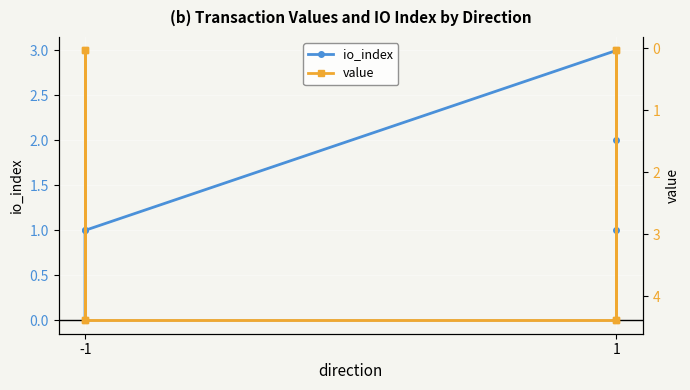

At which category does the chart reach its minimum across all series?

1